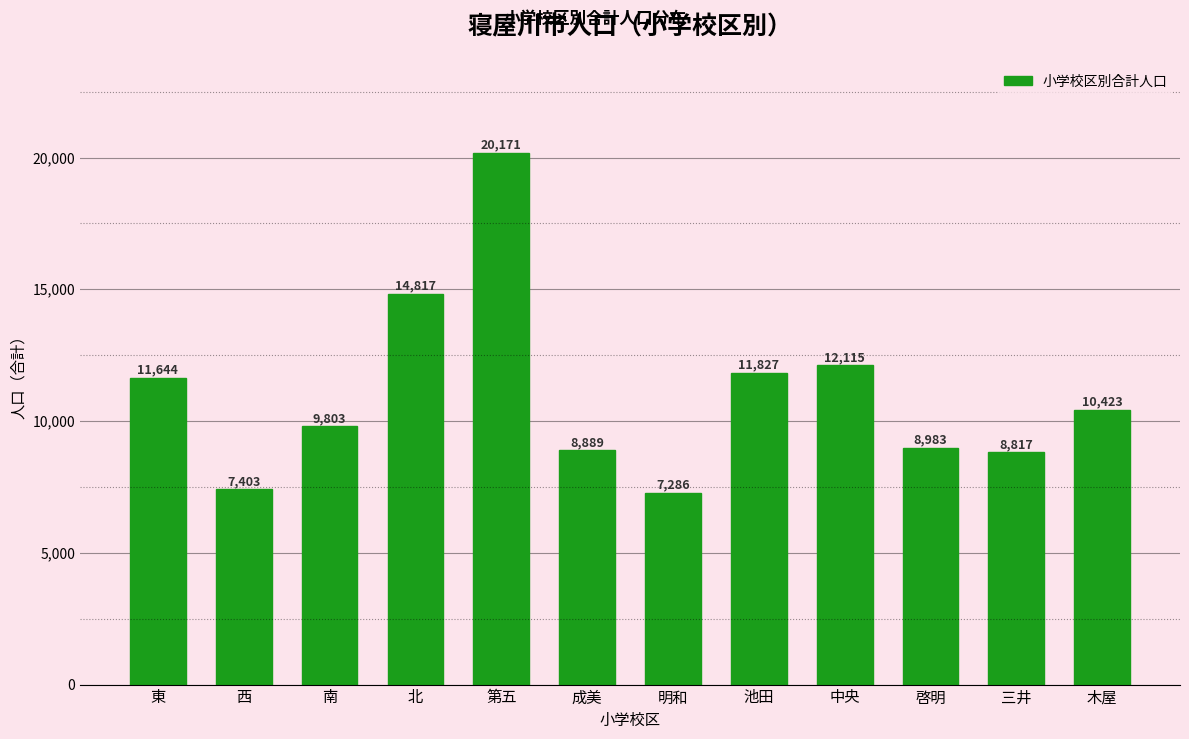

Reading left to right, extract all data points from this chart.

東=11644	西=7403	南=9803	北=14817	第五=20171	成美=8889	明和=7286	池田=11827	中央=12115	啓明=8983	三井=8817	木屋=10423